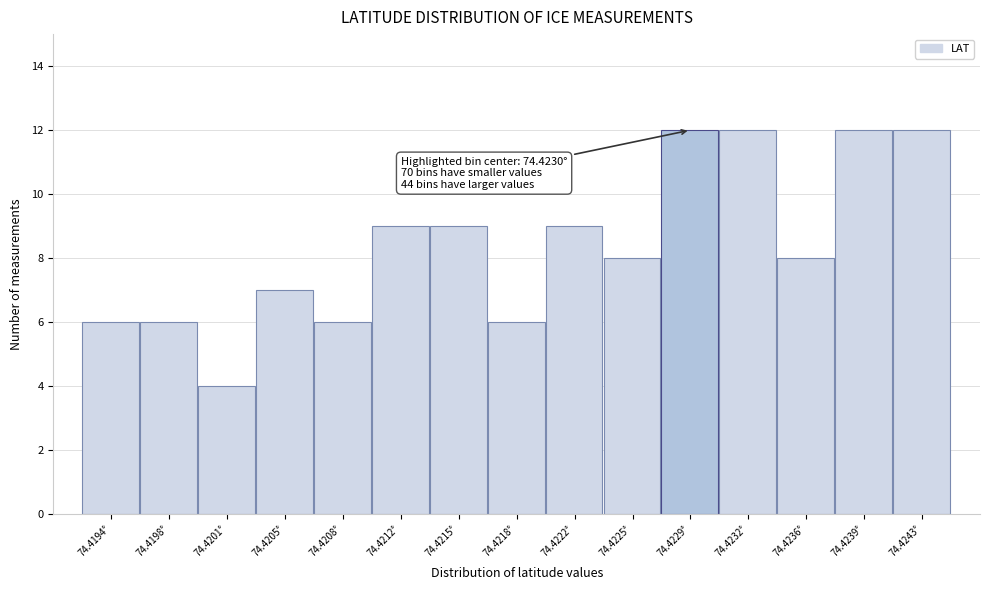

Reading right to left, transcribe all the data shown in this chart.

12	12	8	12	12	8	9	6	9	9	6	7	4	6	6